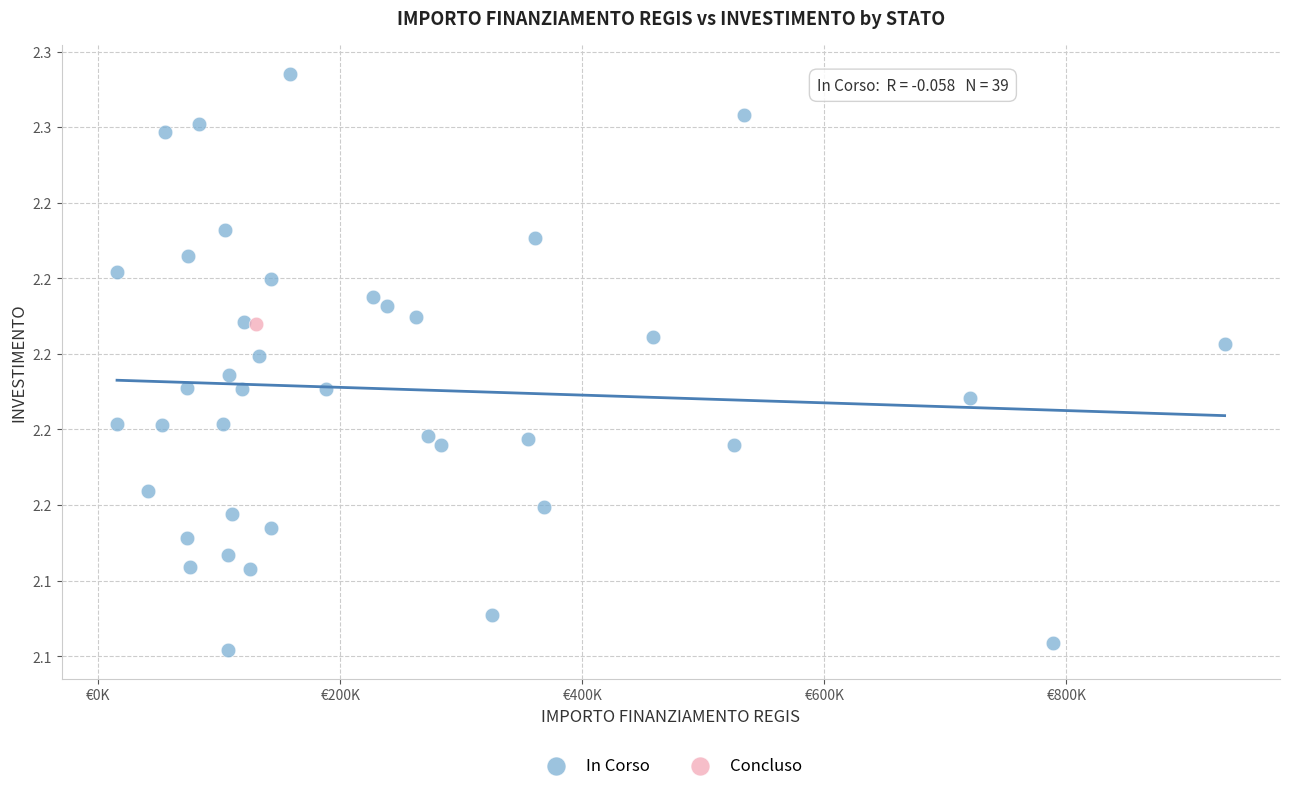

What are all the series names shown in the legend?

In Corso, Concluso